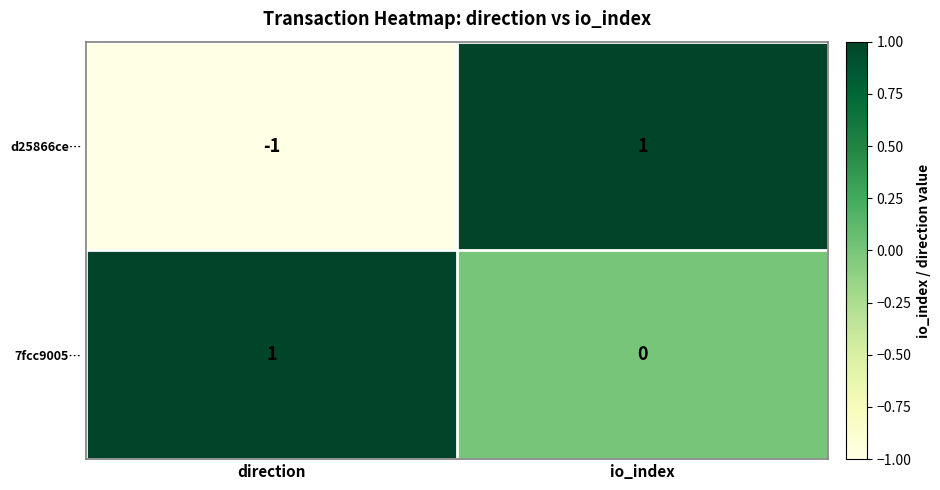

Where is 7fcc9005… nearest to the value 0?

io_index